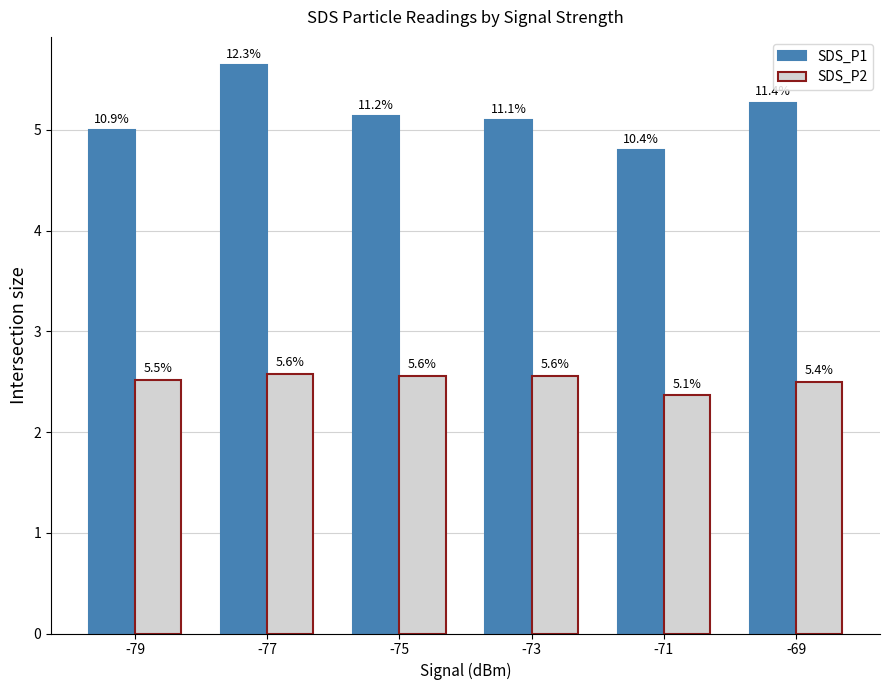

Which series has the widest spread of values?

SDS_P1